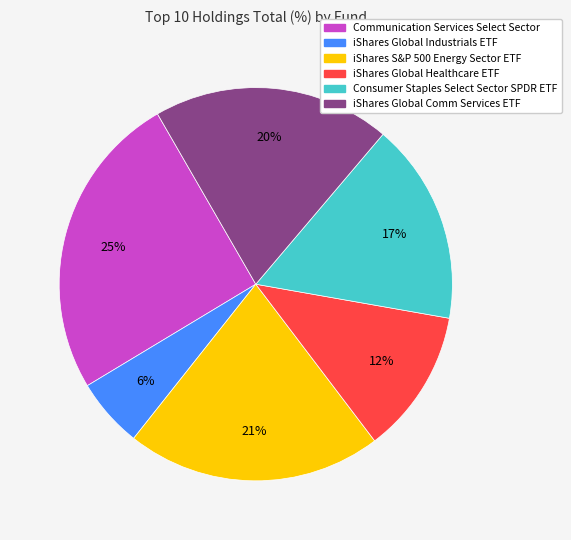

What percentage is the iShares S&P 500 Energy Sector ETF slice, to the nearest percent?

21%